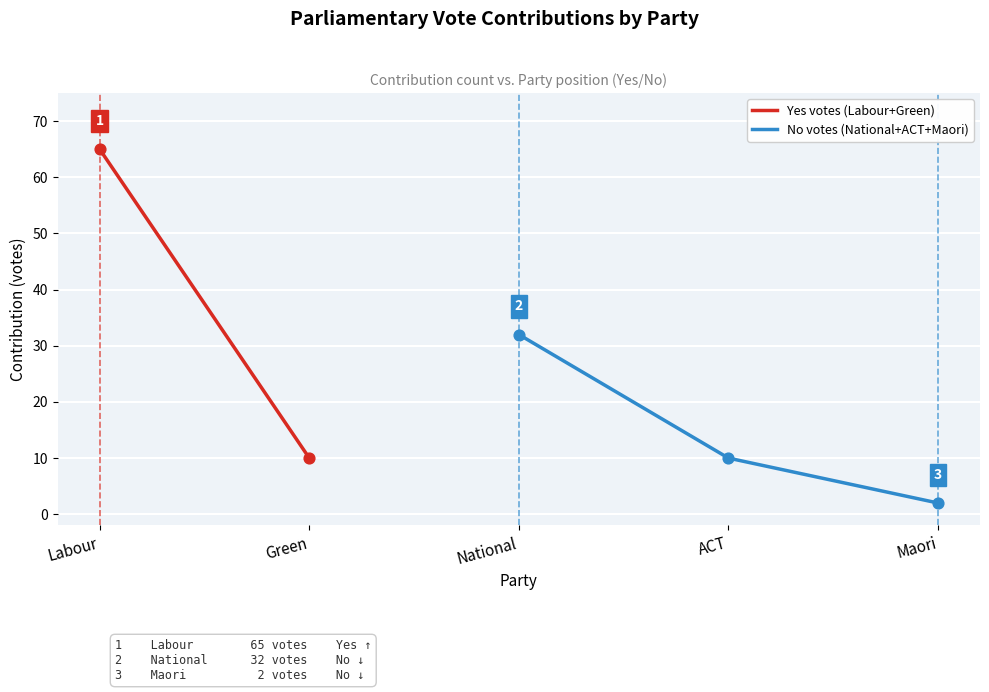

At how many categories does at least one series exceed 14?

2